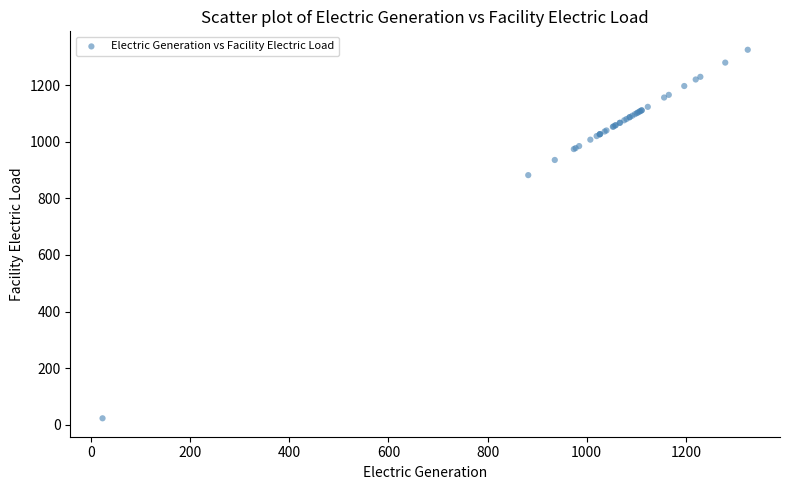

What Y value in the scatter plot is closest to 674?

882.1